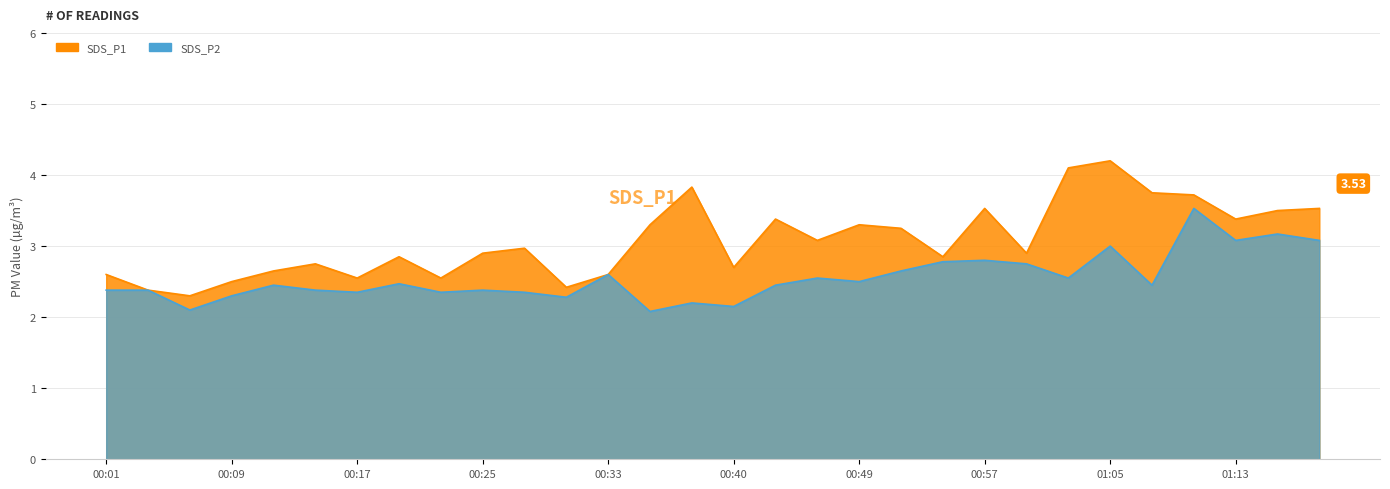

How many lines are shown in the chart?

2